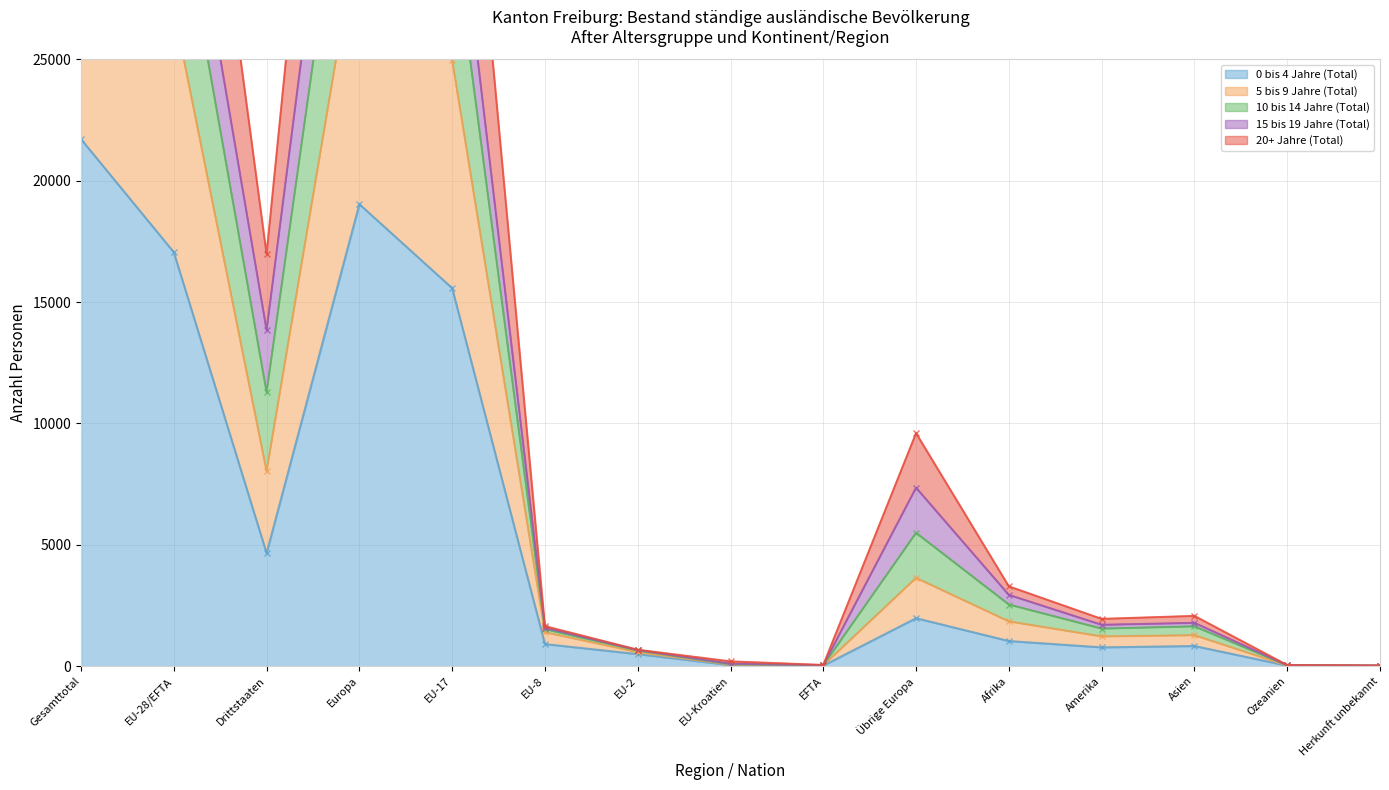

What is the sum of the 10 bis 14 Jahre (Total) values at EU-17 and Herkunft unbekannt?

33917